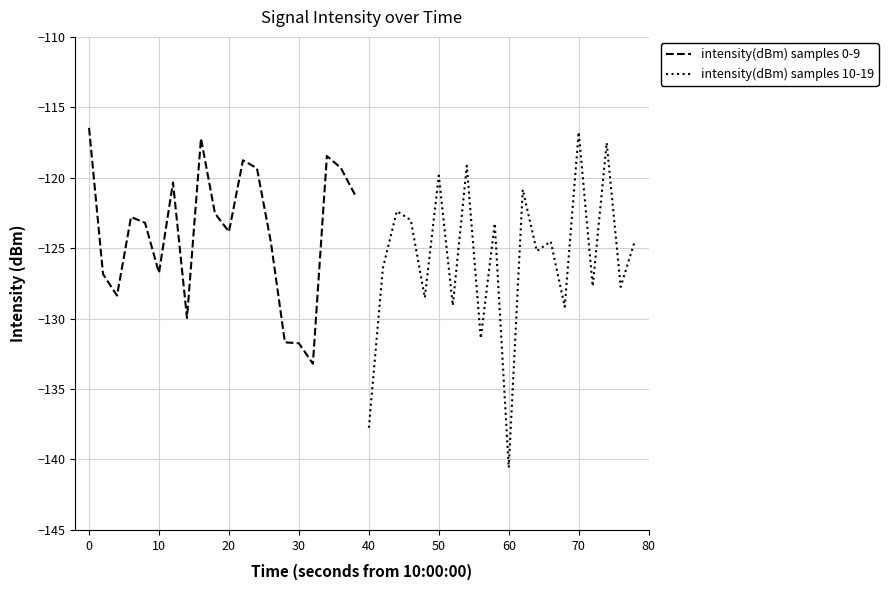

How many data points in intensity(dBm) samples 10-19 are less than -124?

12